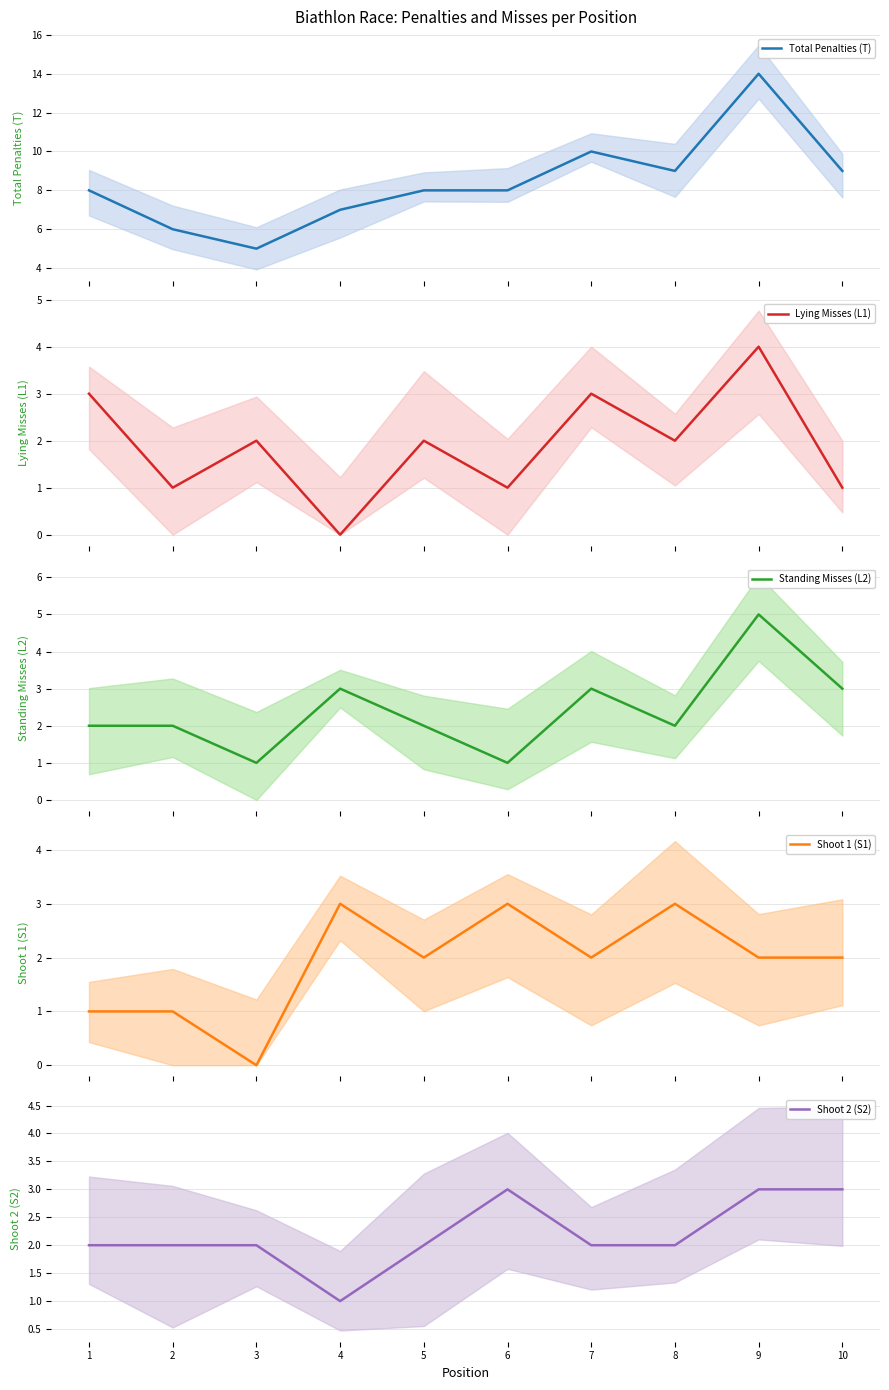

At 1, list the series in order from smallest to largest.

Shoot 1 (S1), Standing Misses (L2), Shoot 2 (S2), Lying Misses (L1), Total Penalties (T)